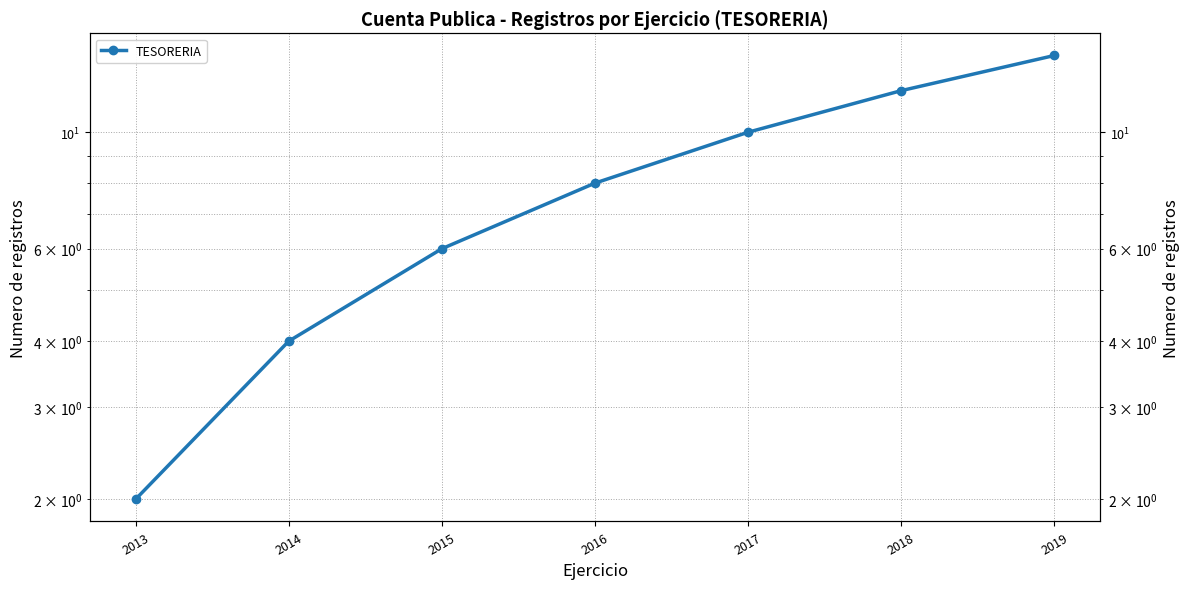

List the labels in order of value, smallest first.

2013, 2014, 2015, 2016, 2017, 2018, 2019